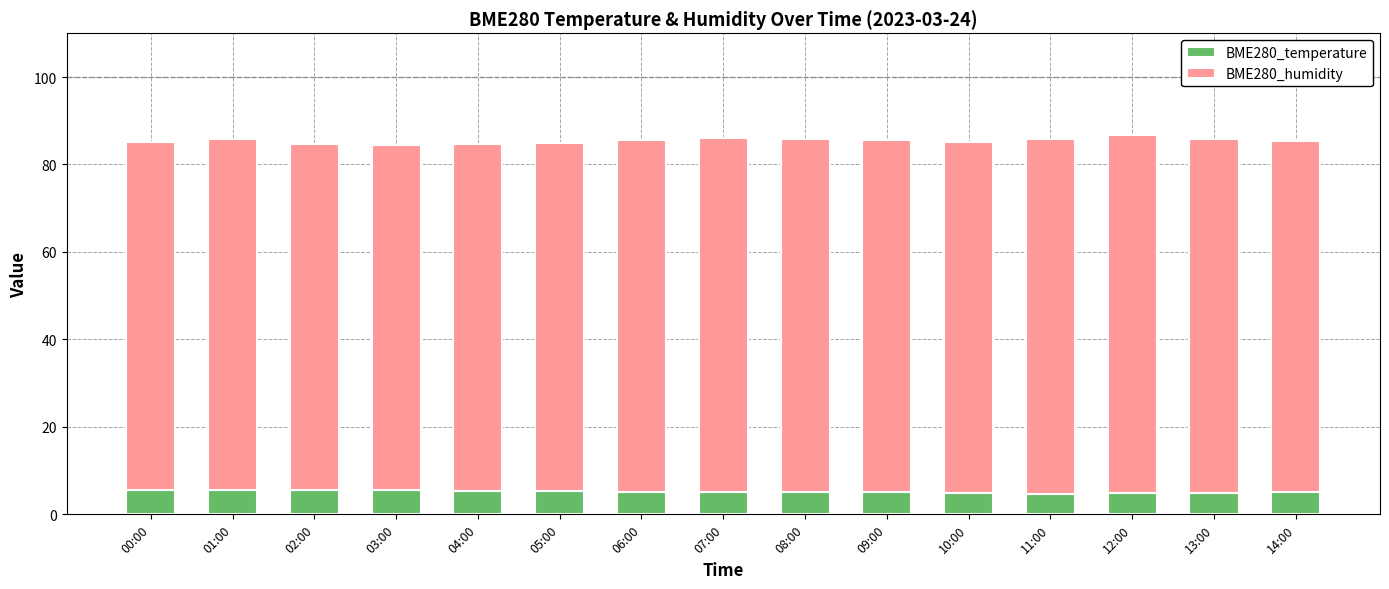

How many series are shown in this chart?

2